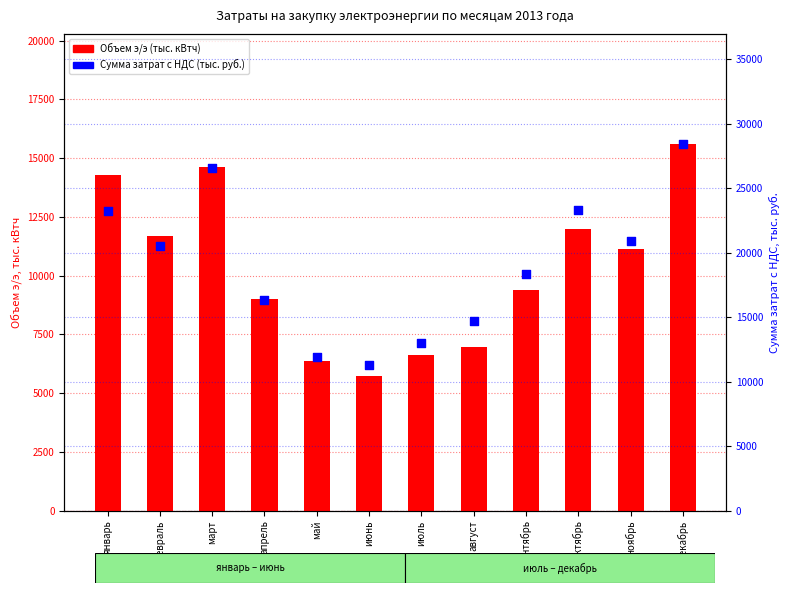

What is the total value across all series at апрель?

25317.3